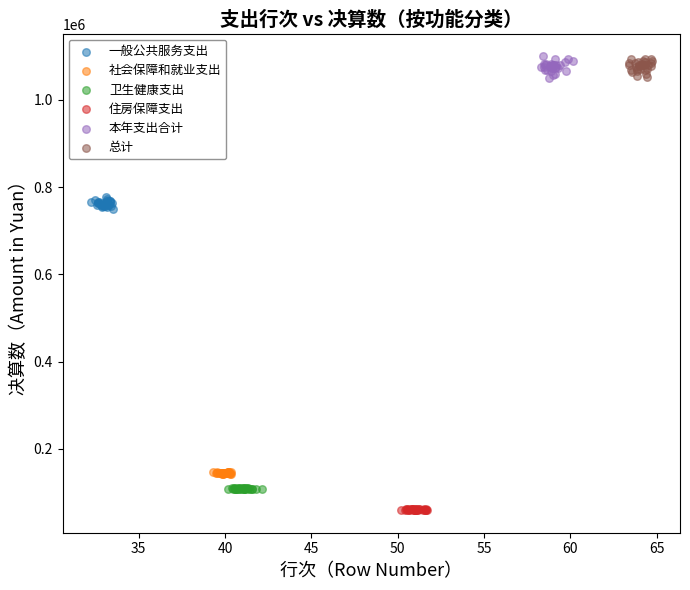

Which series reaches the minimum Y coordinate?

住房保障支出